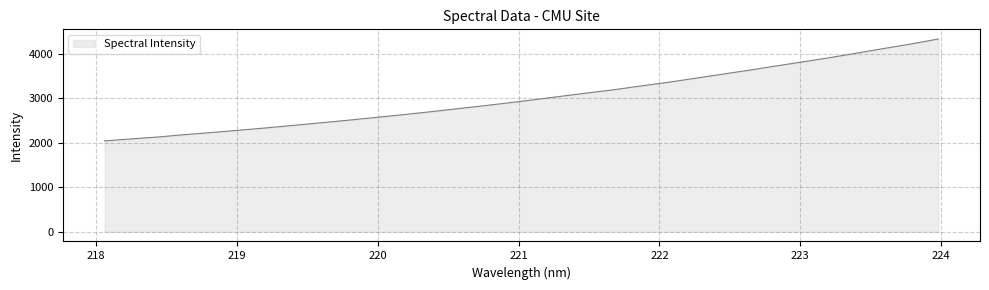

What is the smallest value displayed?

2043.3